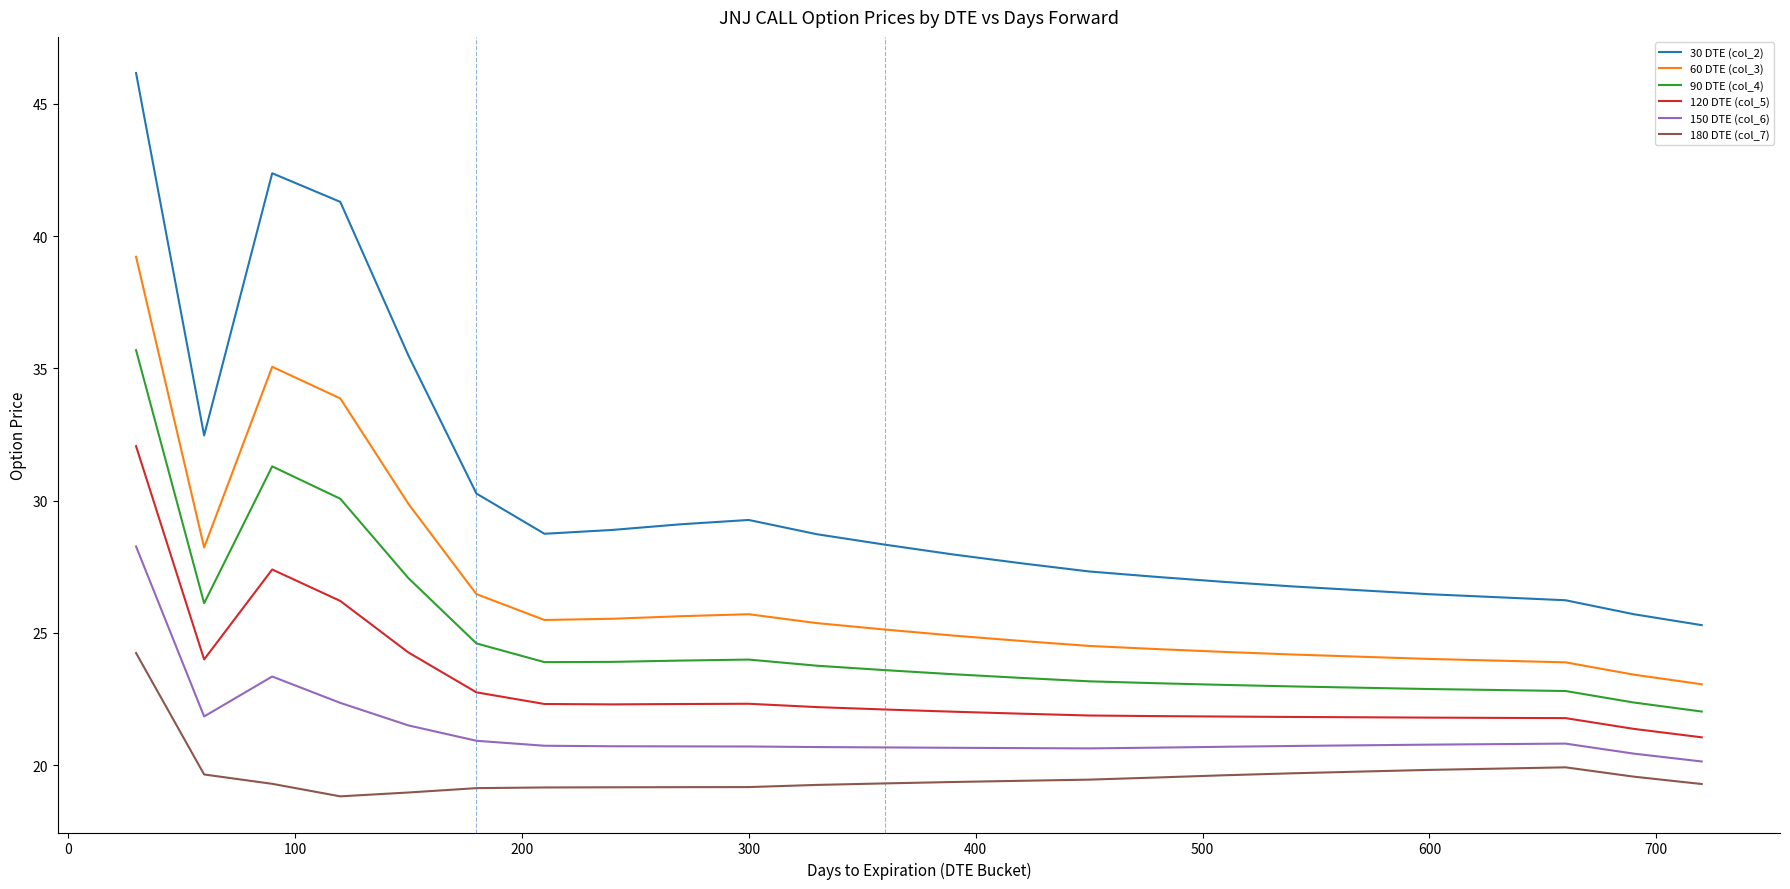

What is the highest value of the 150 DTE (col_6) series?

28.3